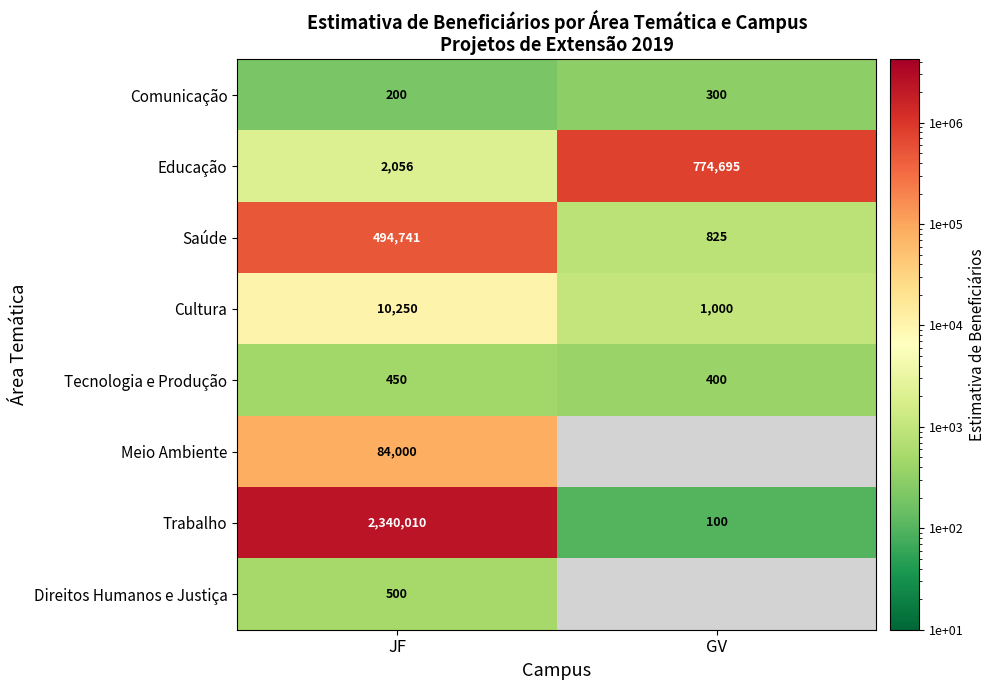

Between GV and JF, which is larger?

GV